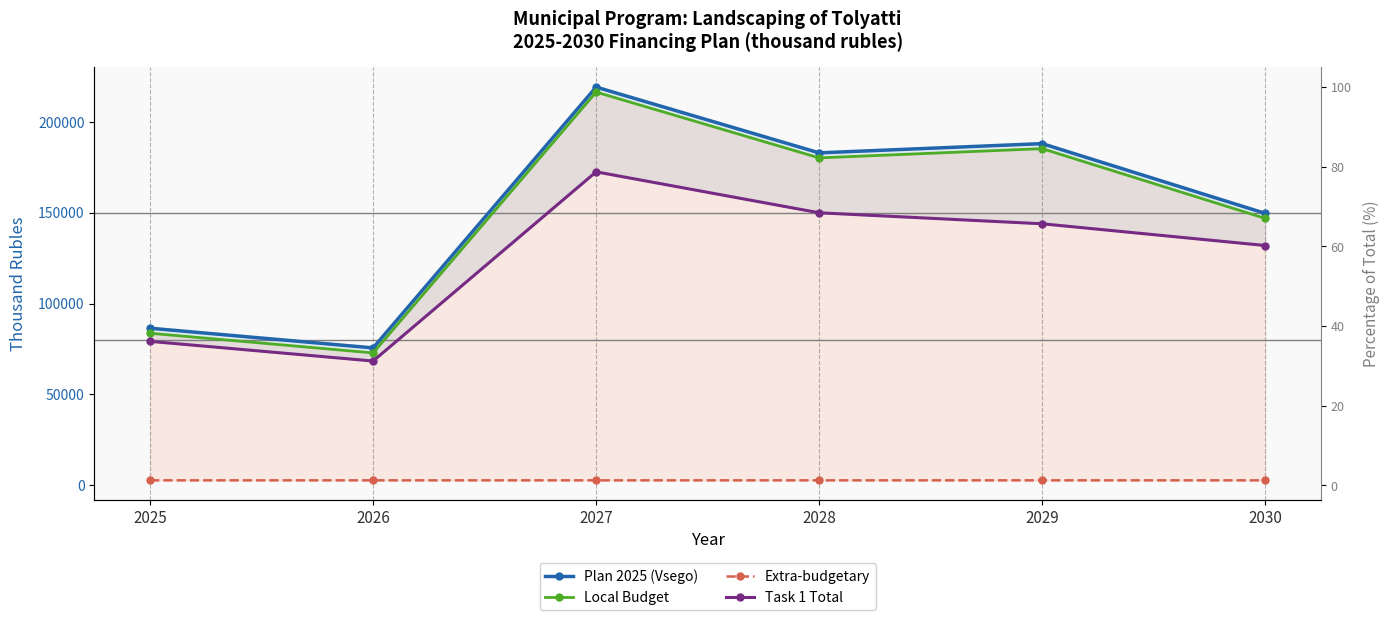

How many data points in Extra-budgetary are less than 2763?

1